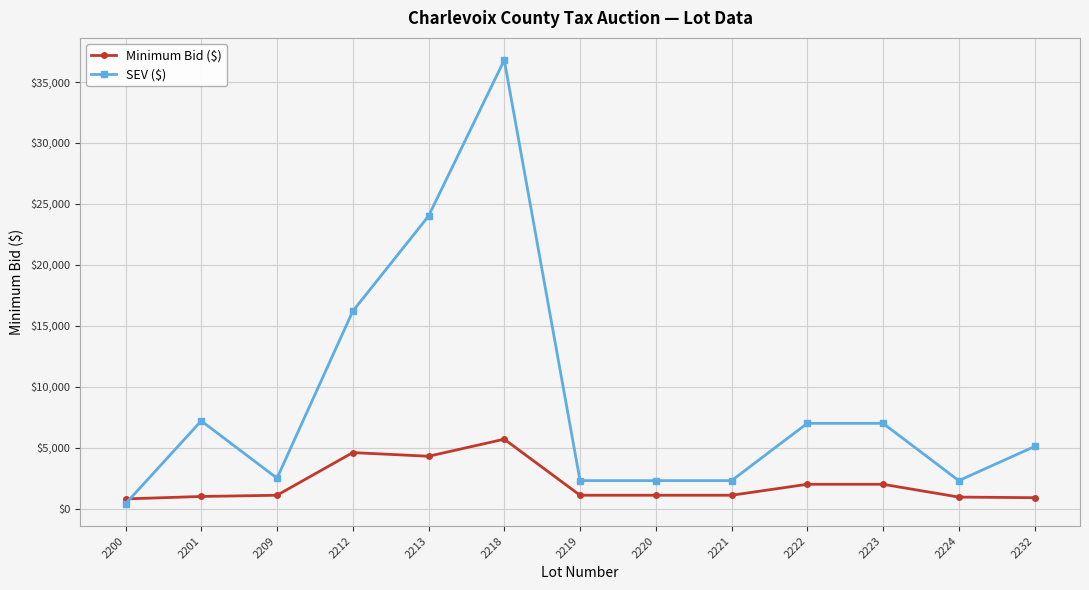

Where is SEV ($) nearest to the value 18600?

2212